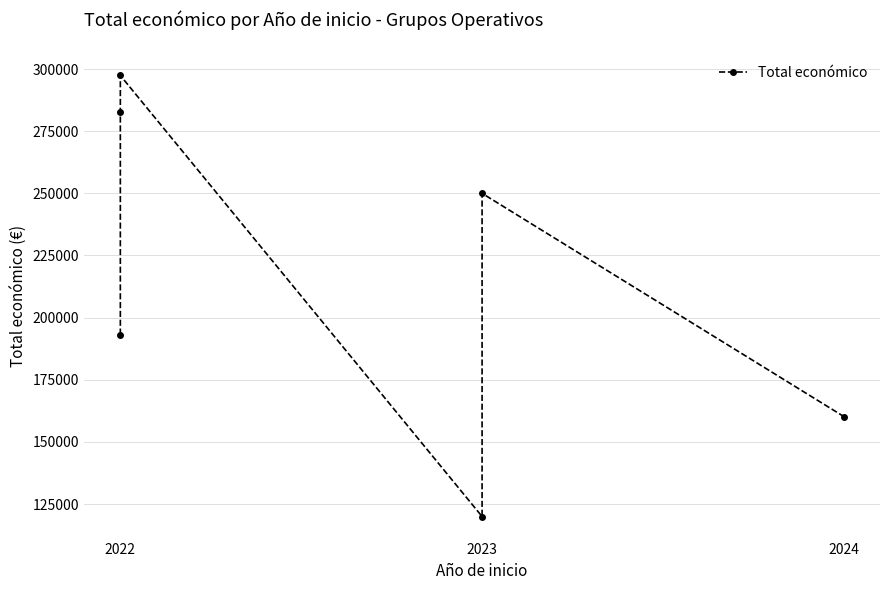

What is the value of the 2nd point from the left?

193149